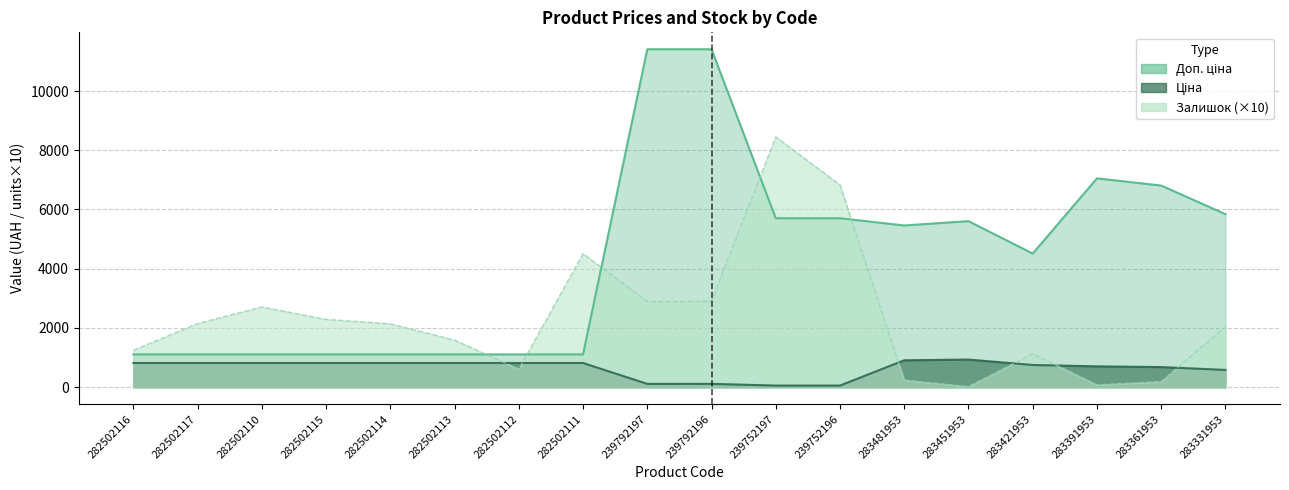

What is the value of the Ціна point at the 5th from the left?

818.5